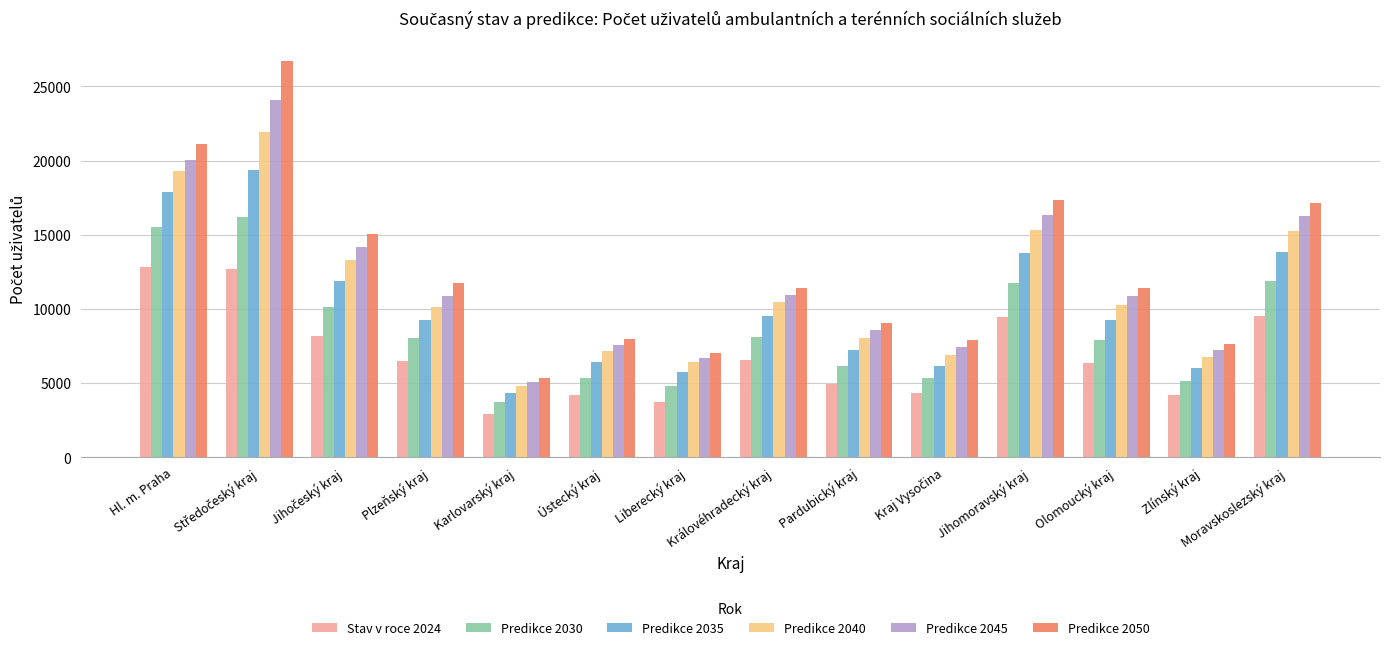

True or false: Predikce 2035 has a value of 22485.8 at Jihomoravský kraj.

False